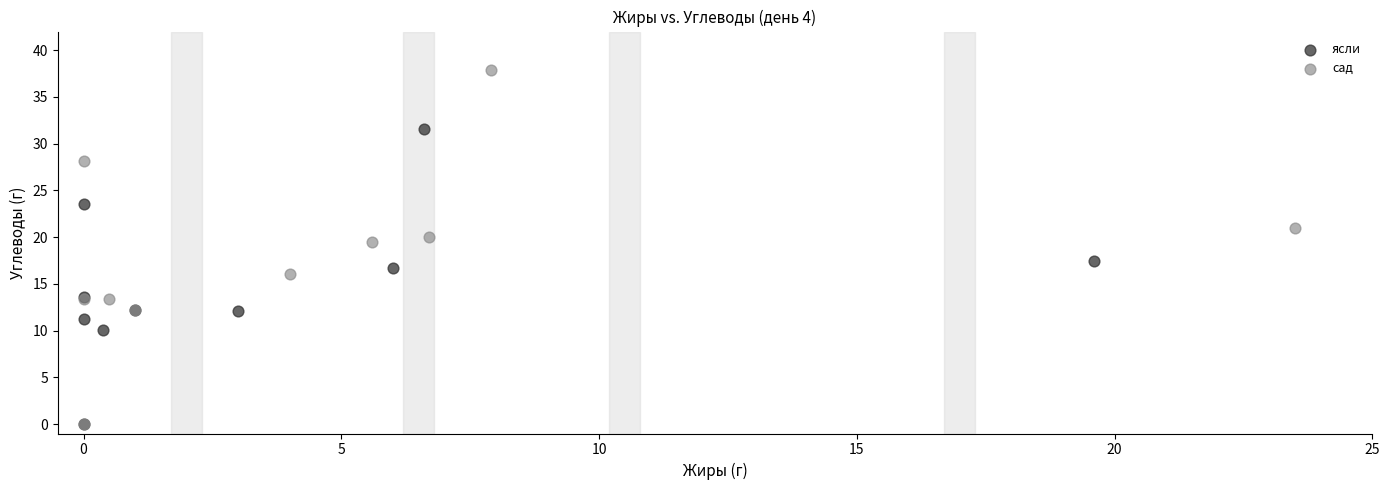

Which series contains the highest Y value?

сад